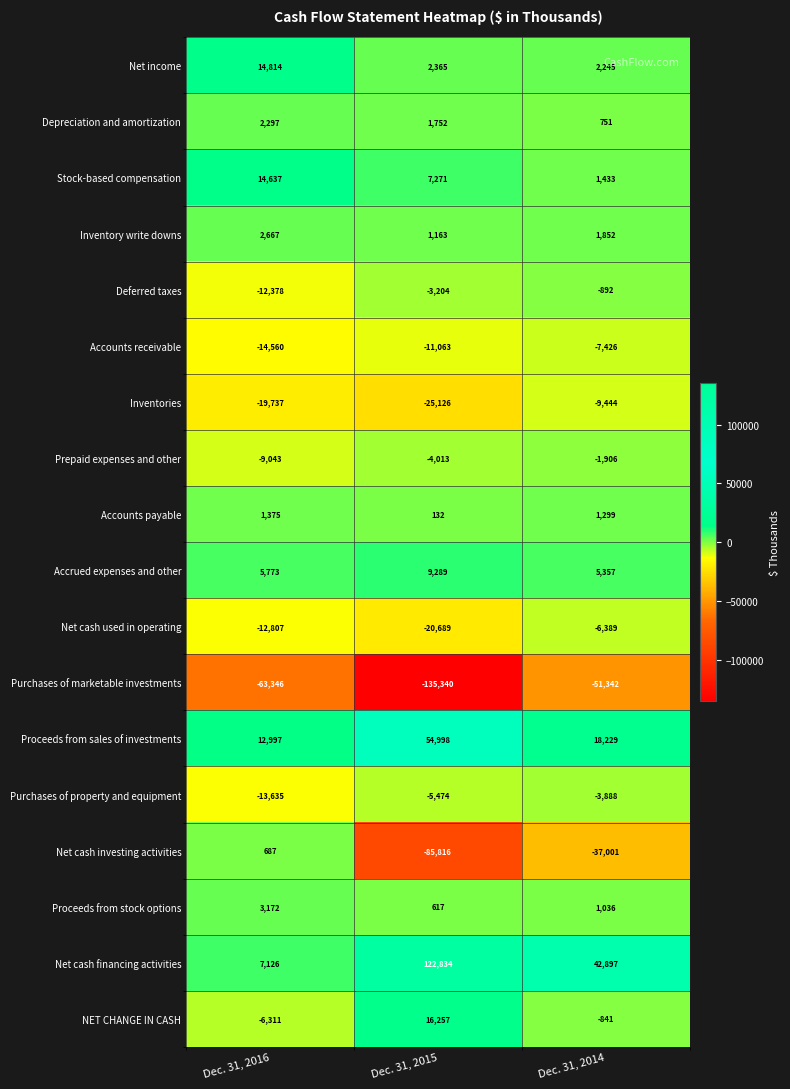

What is the average value of the Net income series?

6475